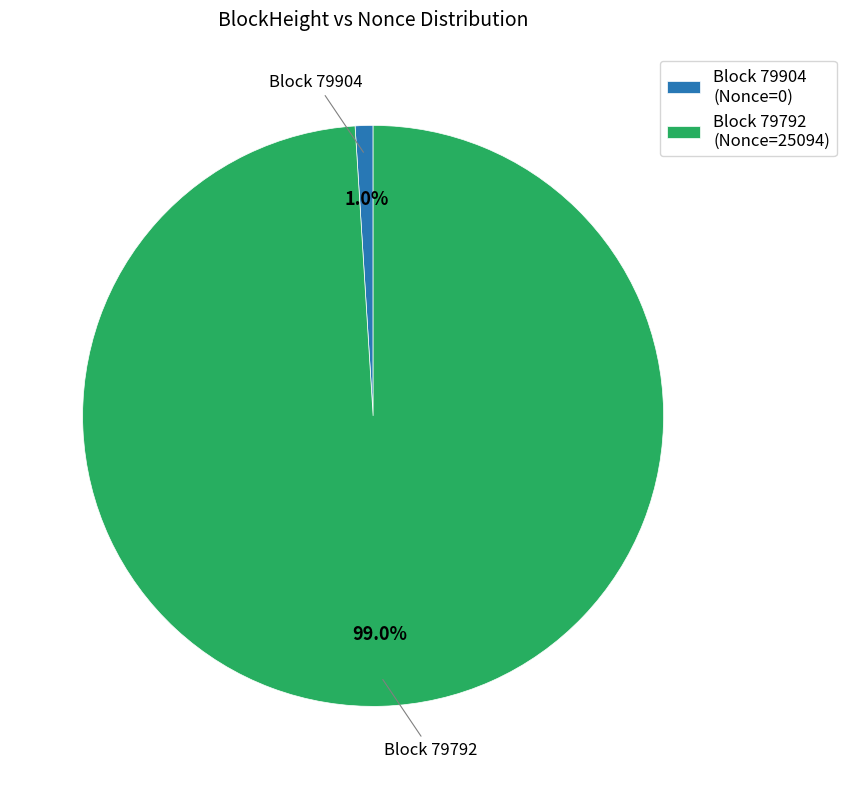

Rank the categories by value from lowest to highest.

Block 79904 (Nonce=0), Block 79792 (Nonce=25094)